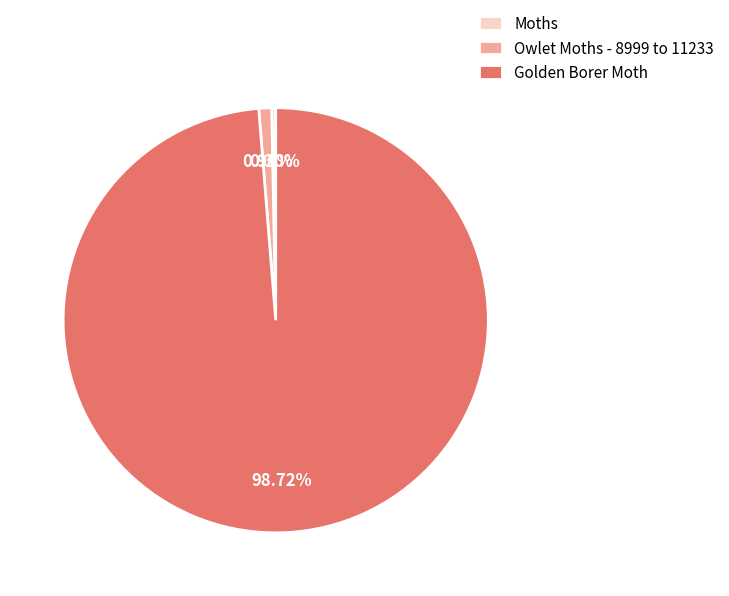

Which has a higher value, Owlet Moths - 8999 to 11233 or Moths?

Owlet Moths - 8999 to 11233